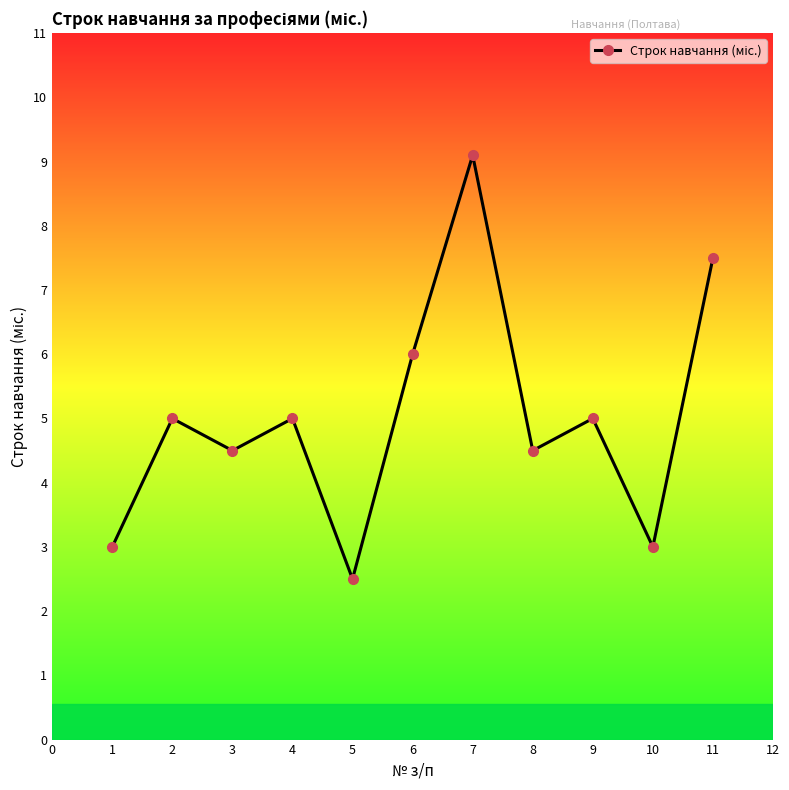

What is the value of the 3rd point from the left?

4.5